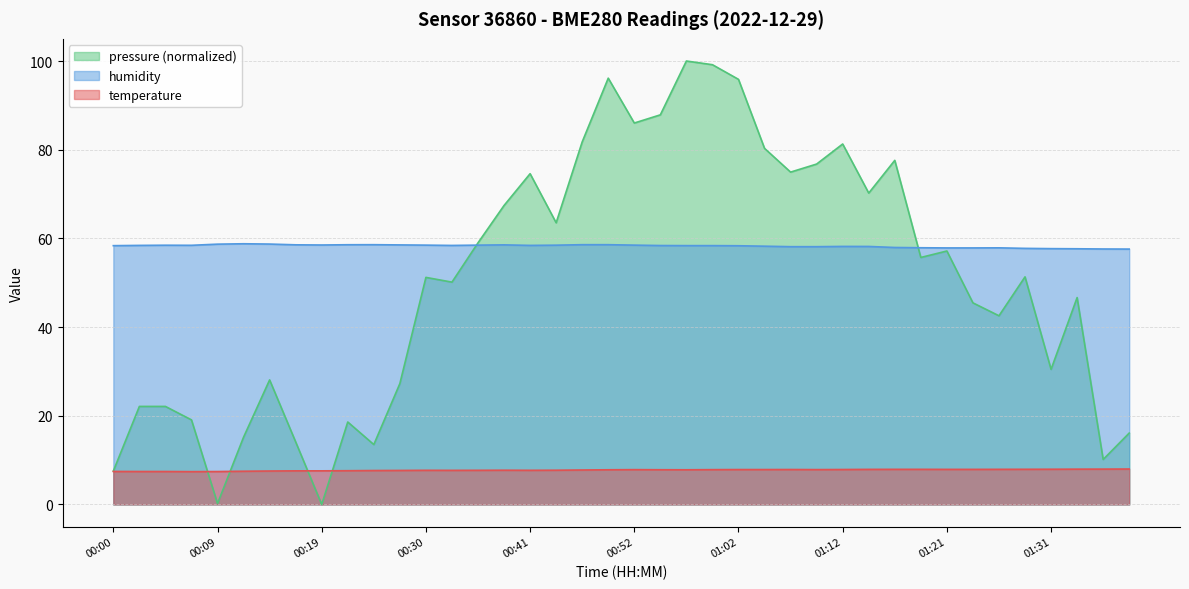

Rank the series at 00:22 from highest to lowest value.

humidity, temperature